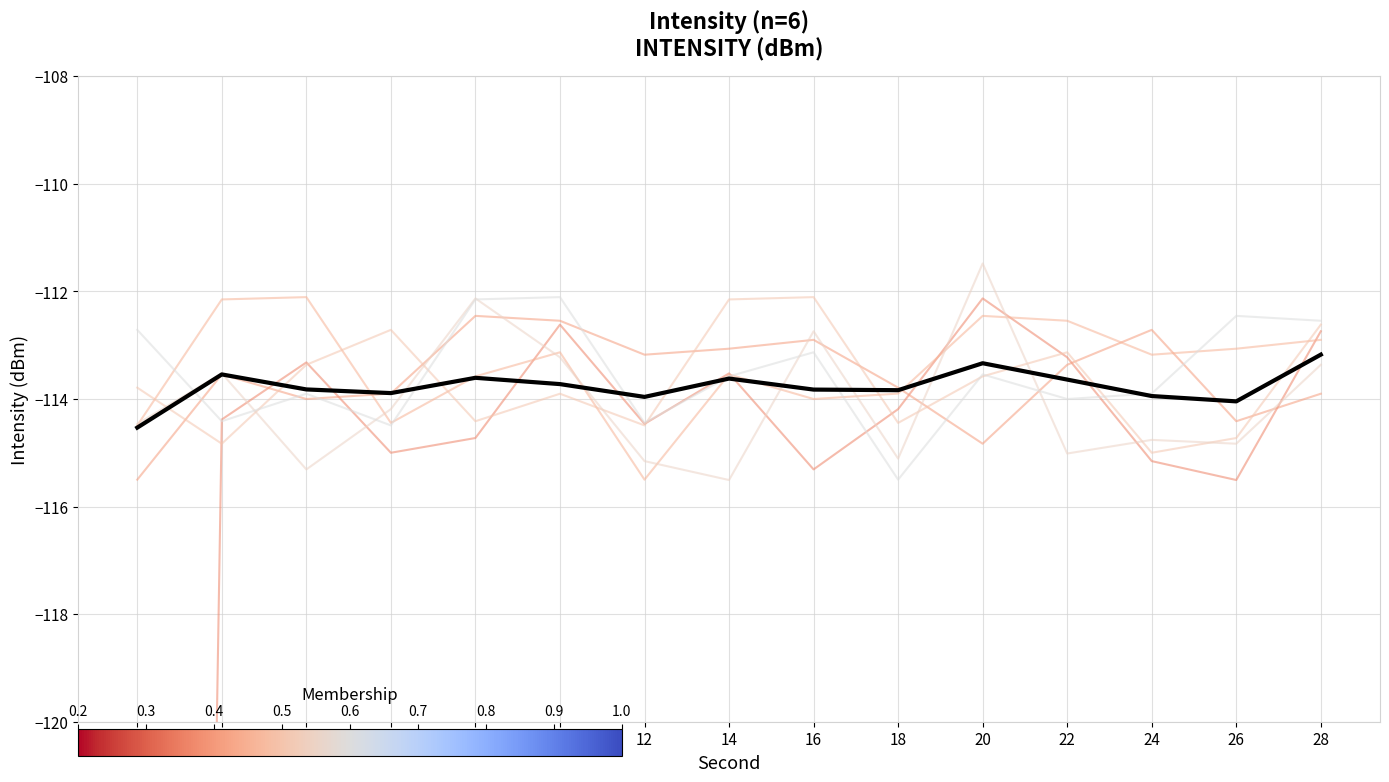

Reading left to right, list all the values displayed in this chart.

minute 0: 0=-209.8	2=-114.4	4=-113.3	6=-115.0	8=-114.7	10=-112.6	12=-114.5	14=-113.5	16=-115.3	18=-114.2	20=-112.1	22=-113.2	24=-115.2	26=-115.5	28=-112.7
minute 1: 0=-115.5	2=-113.5	4=-114.0	6=-113.9	8=-112.5	10=-112.5	12=-113.2	14=-113.1	16=-112.9	18=-113.8	20=-114.8	22=-113.4	24=-112.7	26=-114.4	28=-113.9
minute 2: 0=-114.5	2=-112.2	4=-112.1	6=-114.4	8=-113.6	10=-113.1	12=-115.5	14=-113.5	16=-114.0	18=-113.9	20=-112.5	22=-112.5	24=-113.2	26=-113.1	28=-112.9
minute 3: 0=-113.8	2=-114.8	4=-113.4	6=-112.7	8=-114.4	10=-113.9	12=-114.5	14=-112.2	16=-112.1	18=-114.4	20=-113.6	22=-113.1	24=-115.0	26=-114.7	28=-112.6
minute 4: 0=-114.5	2=-113.5	4=-115.3	6=-114.2	8=-112.1	10=-113.2	12=-115.2	14=-115.5	16=-112.7	18=-115.1	20=-111.5	22=-115.0	24=-114.8	26=-114.8	28=-113.4
minute 5: 0=-112.7	2=-114.4	4=-113.9	6=-114.5	8=-112.2	10=-112.1	12=-114.4	14=-113.6	16=-113.1	18=-115.5	20=-113.5	22=-114.0	24=-113.9	26=-112.5	28=-112.5